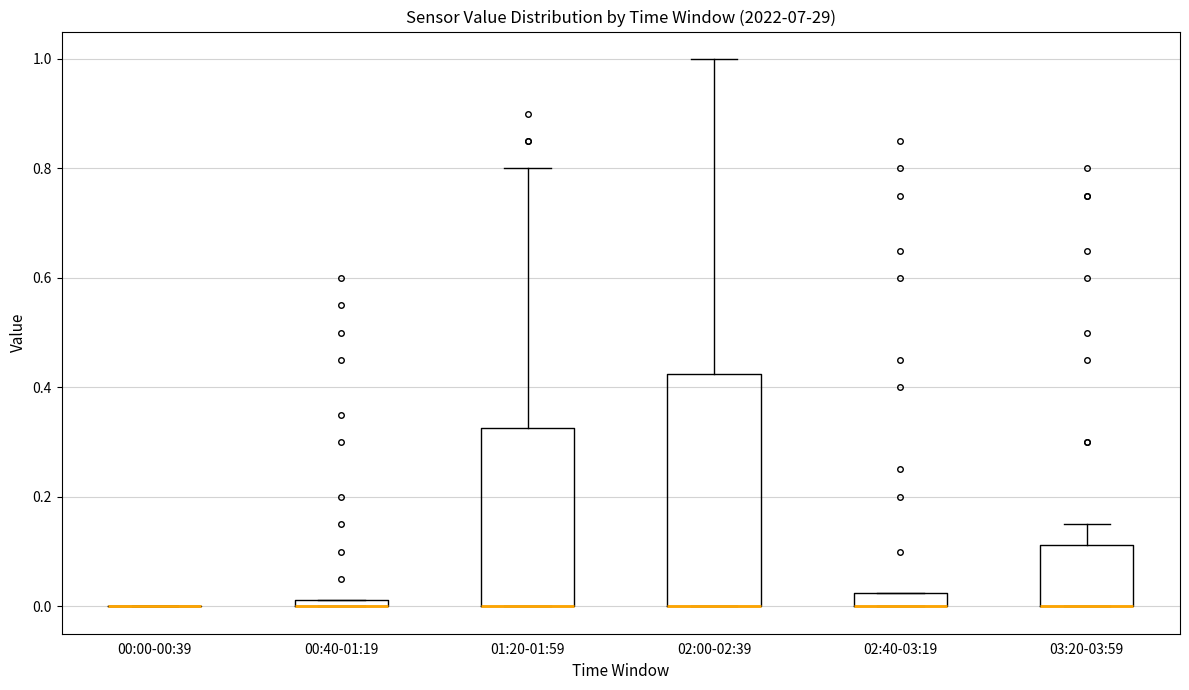

Which box is the tallest, from its lower edge to its upper edge?

02:00-02:39